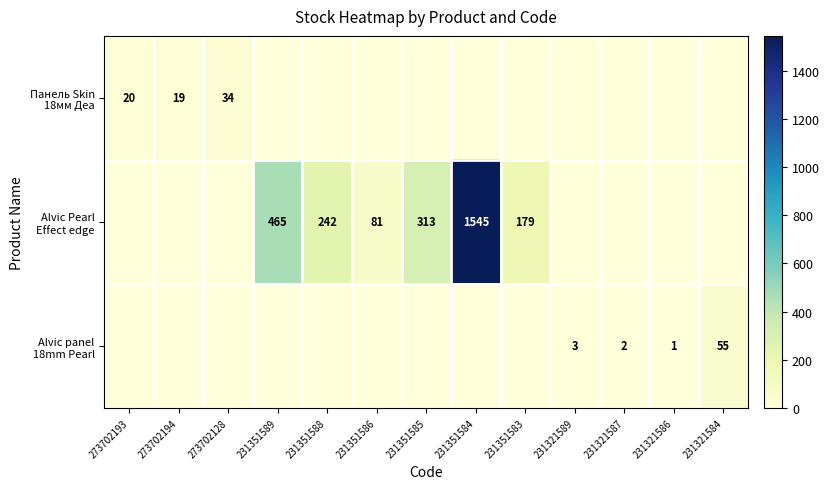

How many positive values does the Панель Skin 18мм Деа series have?

3